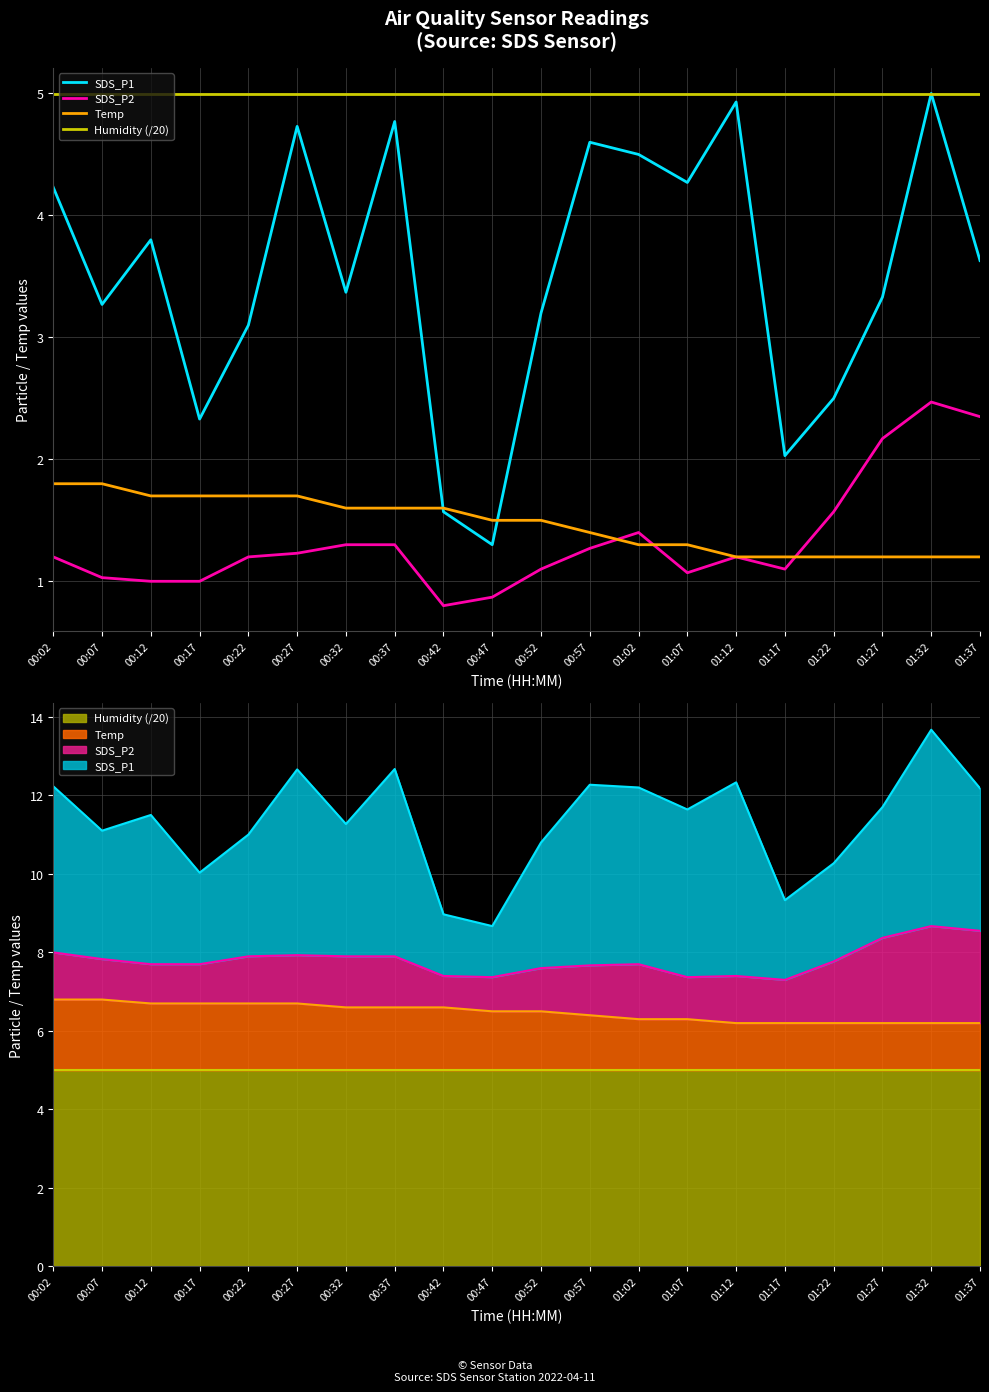

Where is Humidity (/20) nearest to the value 4?

00:02